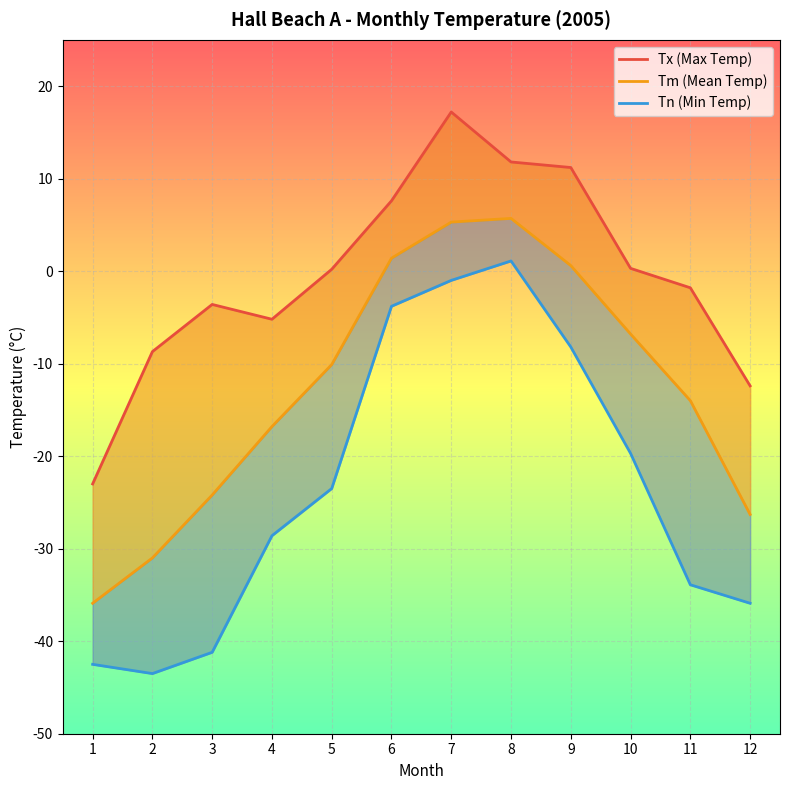

How many data points in Tm (Mean Temp) are above -10?

5